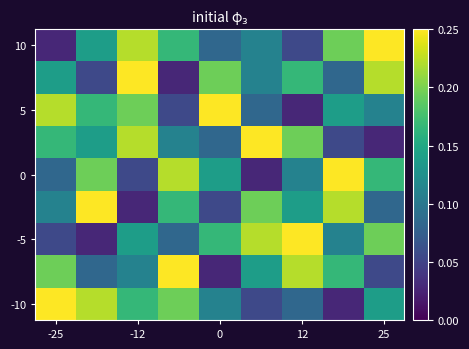

At which category does the chart reach its peak across all series?

25